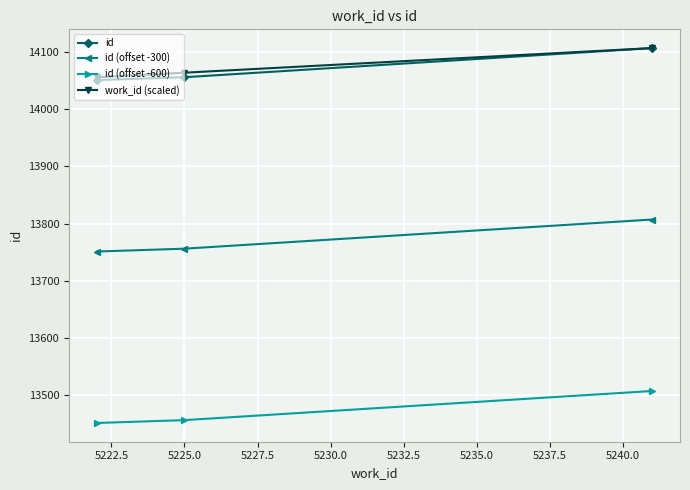

At how many categories does at least one series exceed 13884?

3